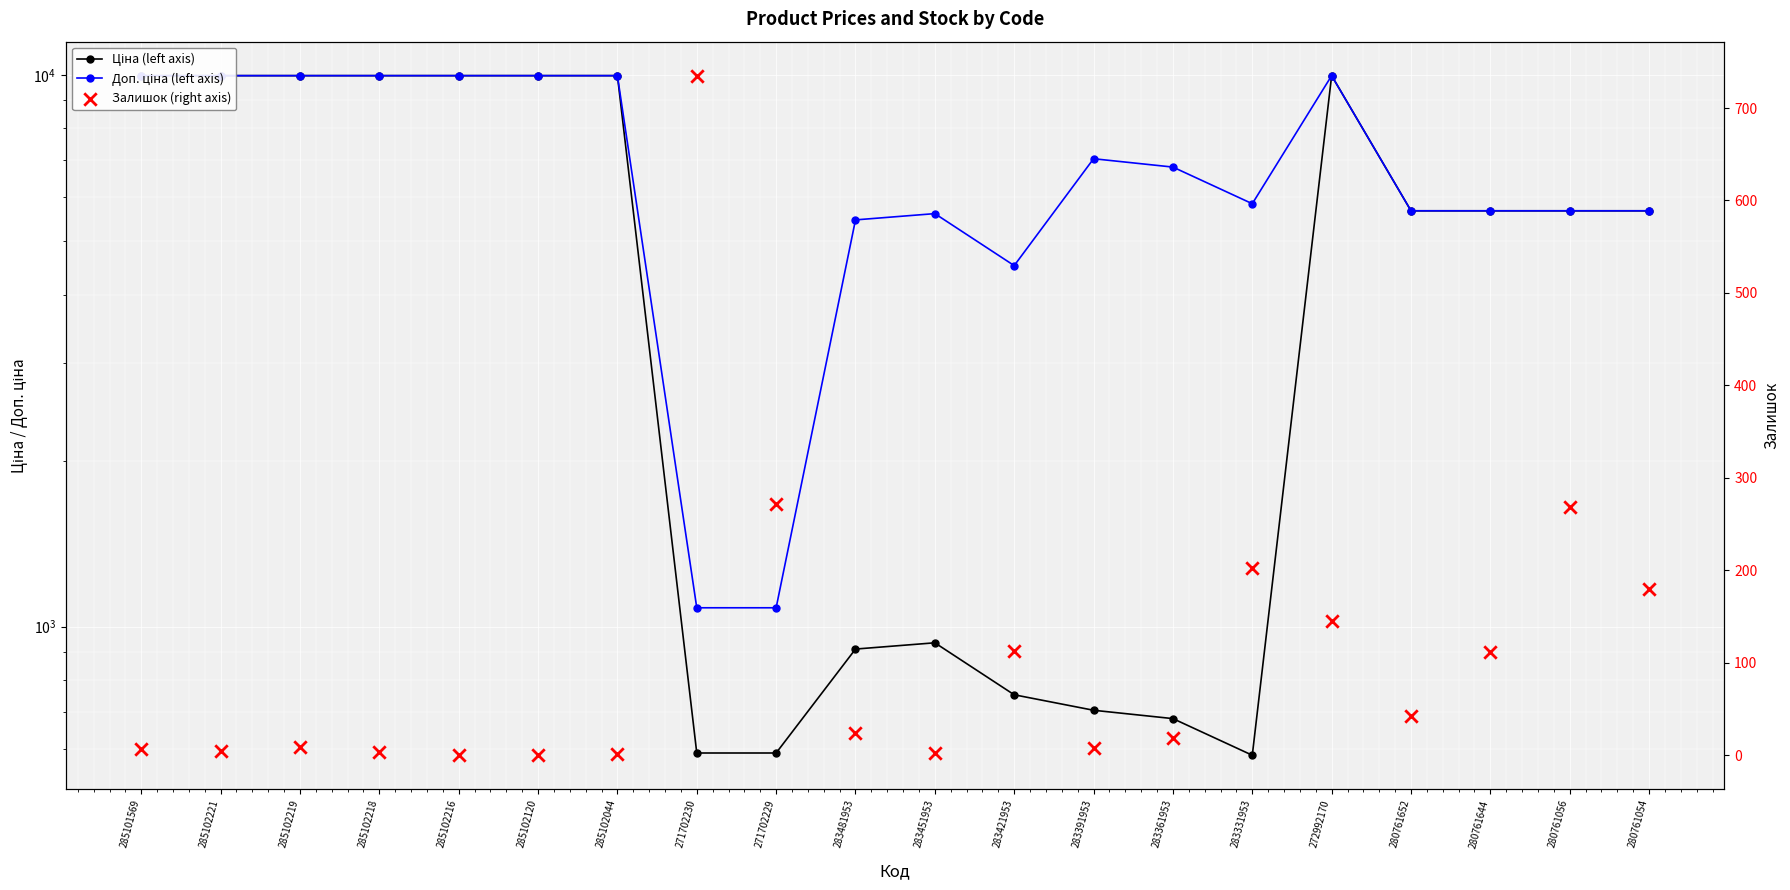

Which series has the largest total across all categories?

Доп. ціна (left axis)